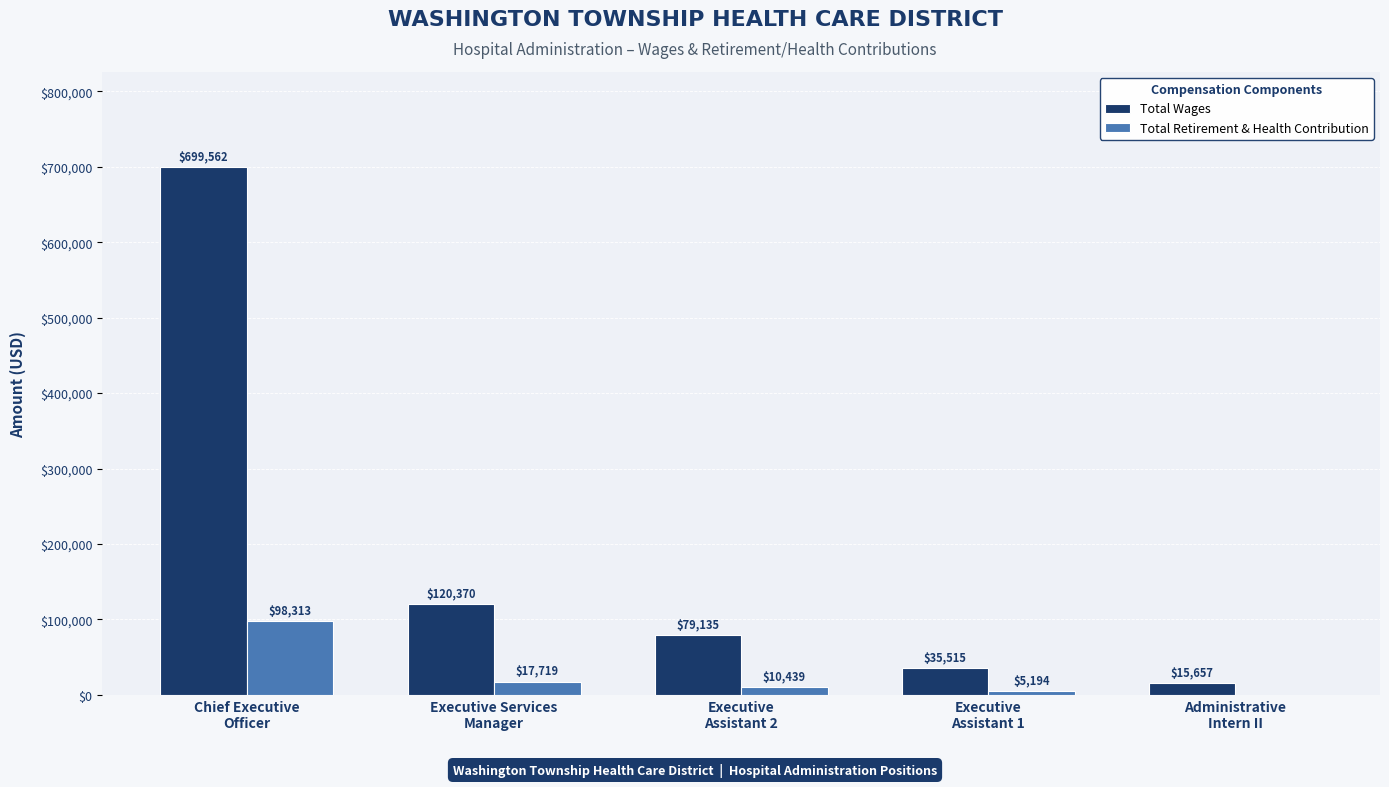

How many groups of bars are there?

5